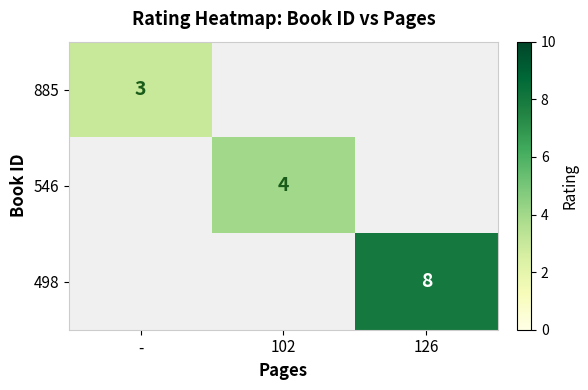

What is the greatest value displayed?

8